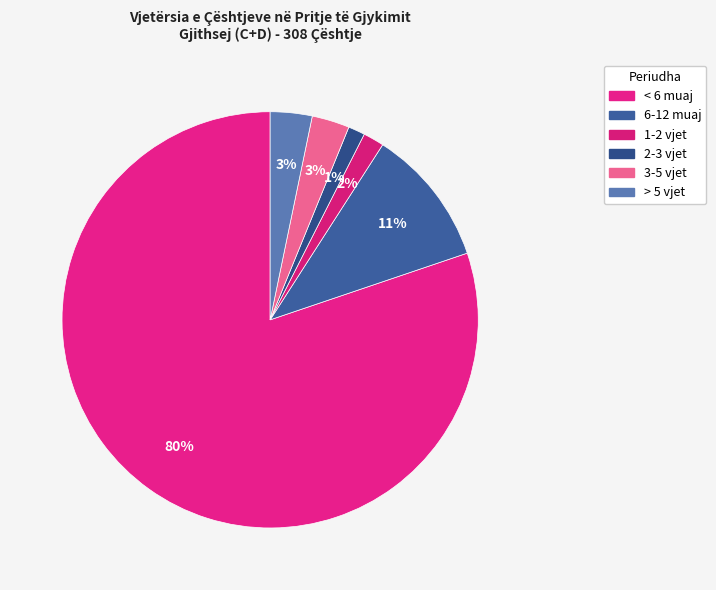

To the nearest percent, what percentage of the pie is > 5 vjet?

3%